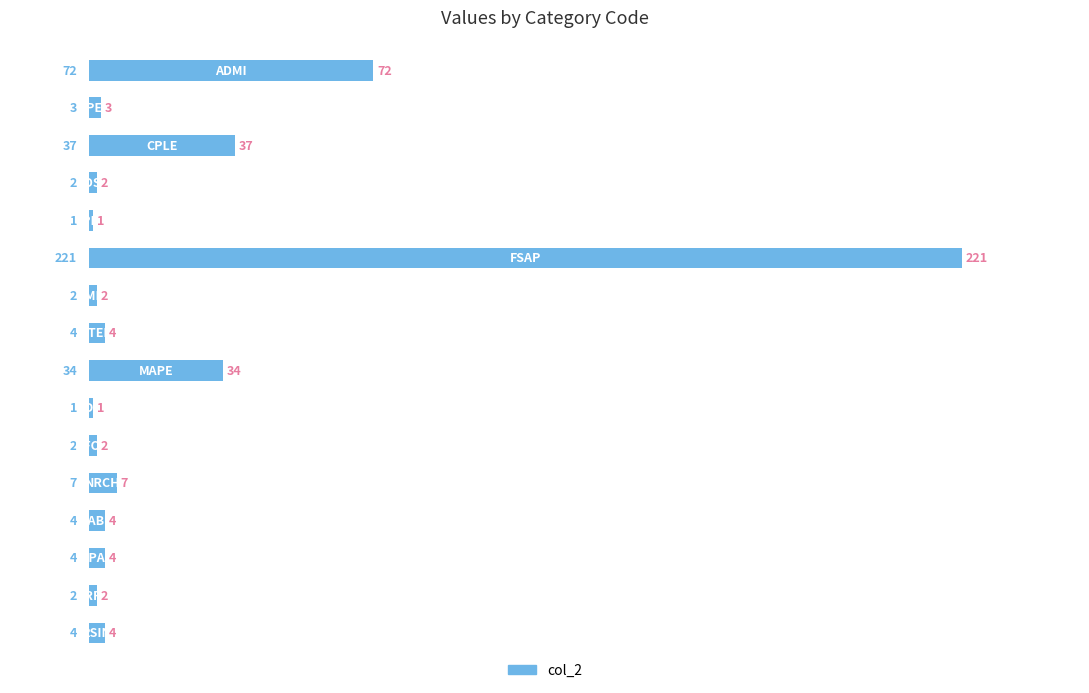

What is the value of the 7th bar from the top?

2